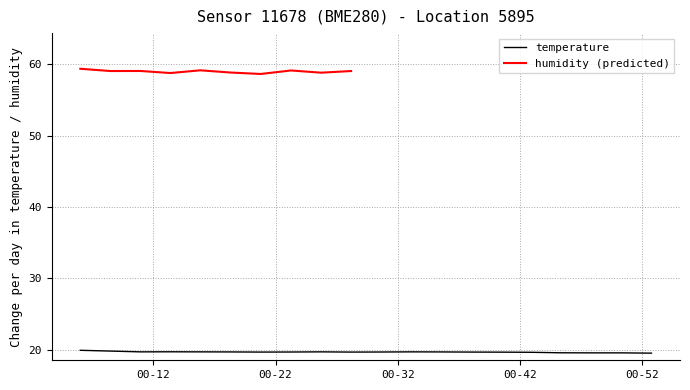

At which category does the data reach its first local valley?

2023-08-24T00:10:56